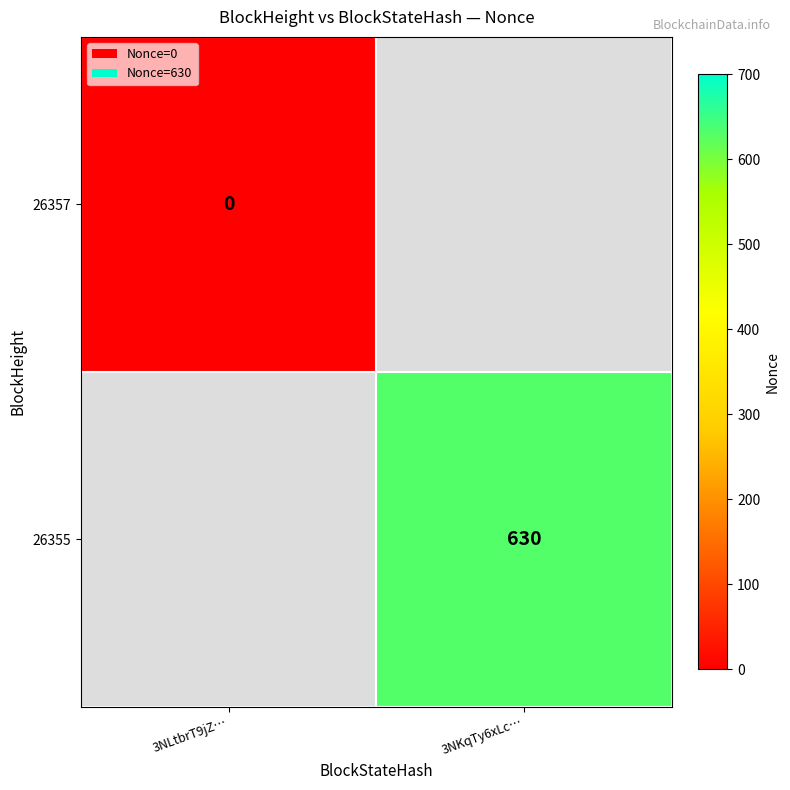

True or false: 26355 has a value of 630 at 3NKqTy6xLc….

True